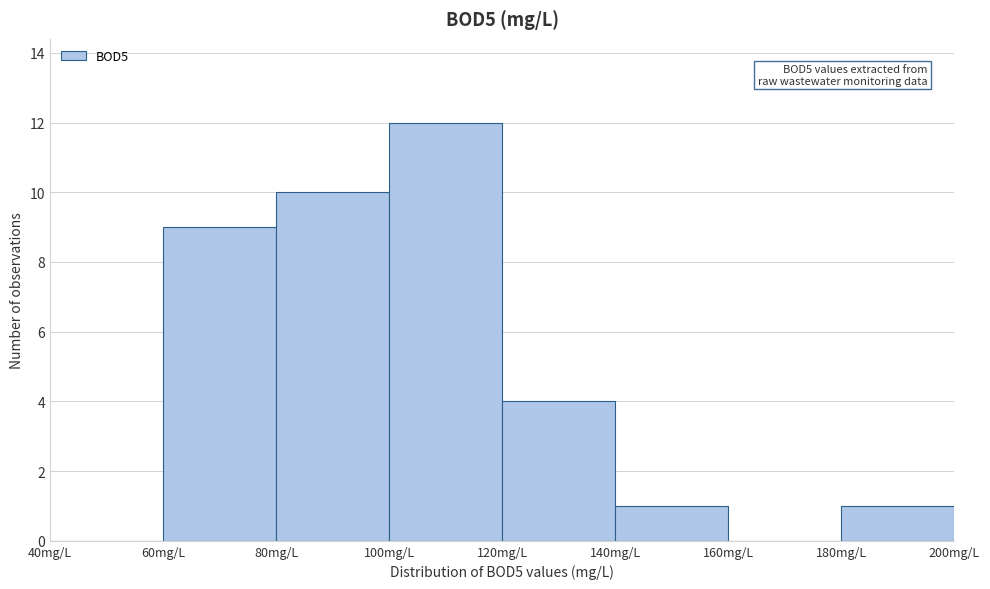

Which range on the x-axis has the tallest bar?

100 to 120